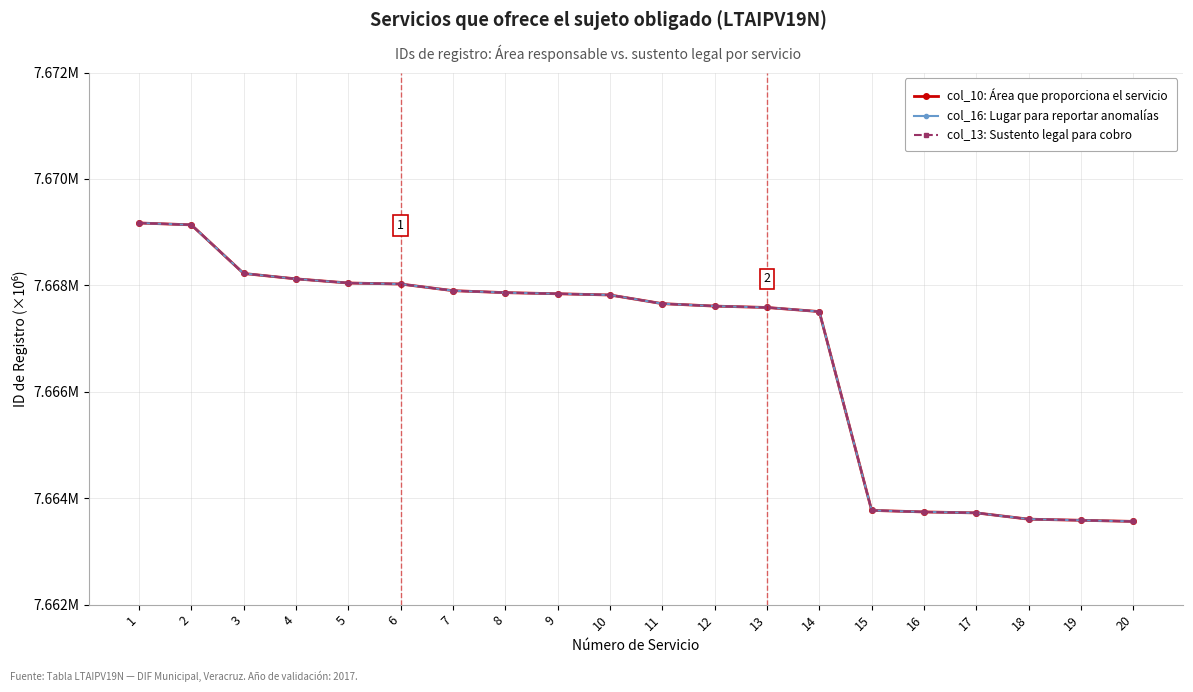

What is the sum of all col_10: Área que proporciona el servicio values?

153.3